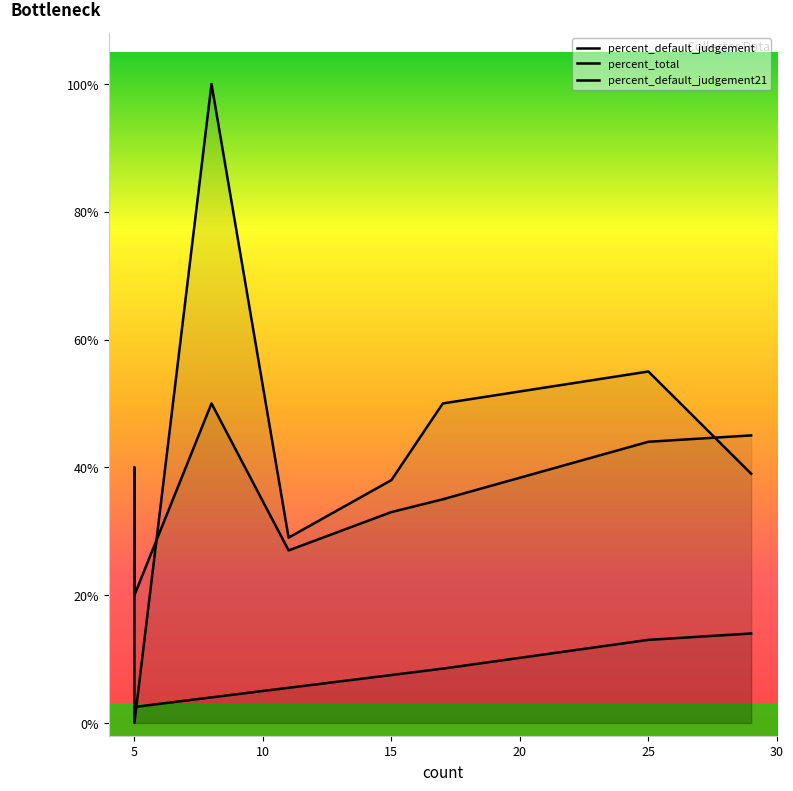

The value of percent_default_judgement at CARROLL COUNTY MEMORIAL HOSPITAL is 0.4. True or false?

False